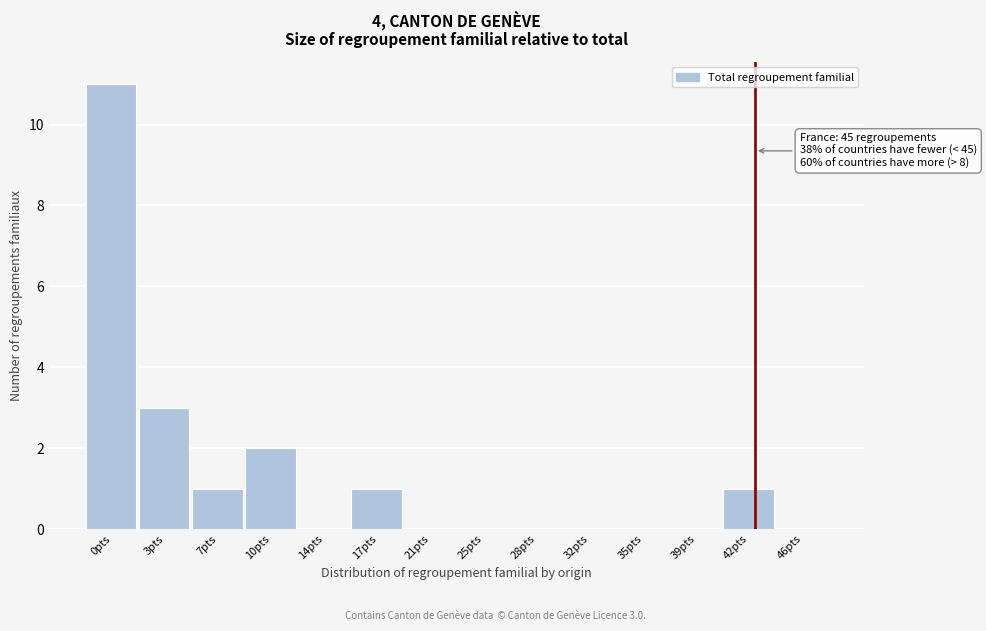

Reading left to right, transcribe all the data shown in this chart.

0pts=11	3pts=3	7pts=1	10pts=2	14pts=0	17pts=1	21pts=0	25pts=0	28pts=0	32pts=0	35pts=0	39pts=0	42pts=1	46pts=0